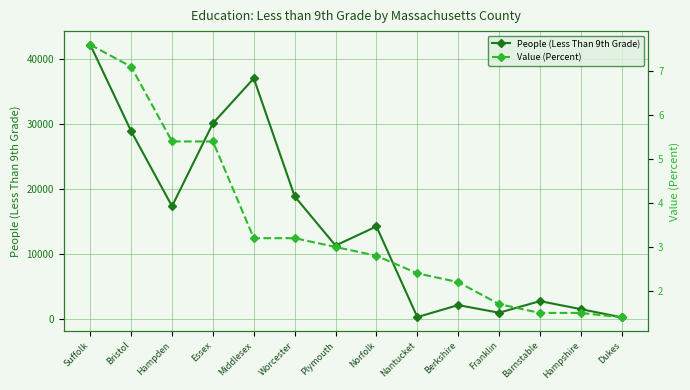

Which series has the largest range (max minus min)?

People (Less Than 9th Grade)